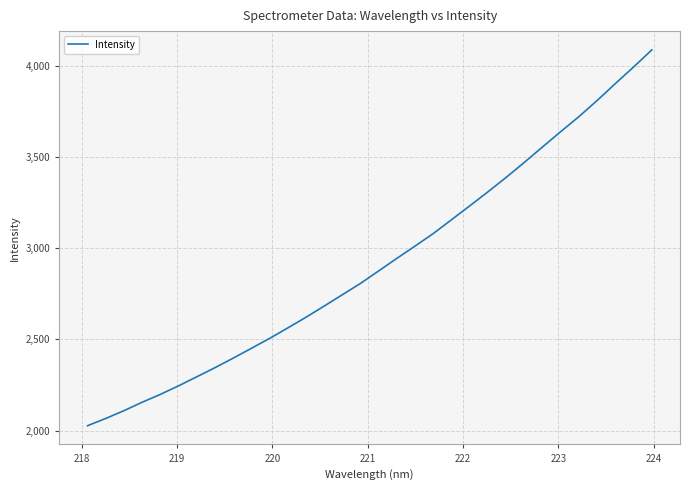

What is the smallest value displayed?

2026.4